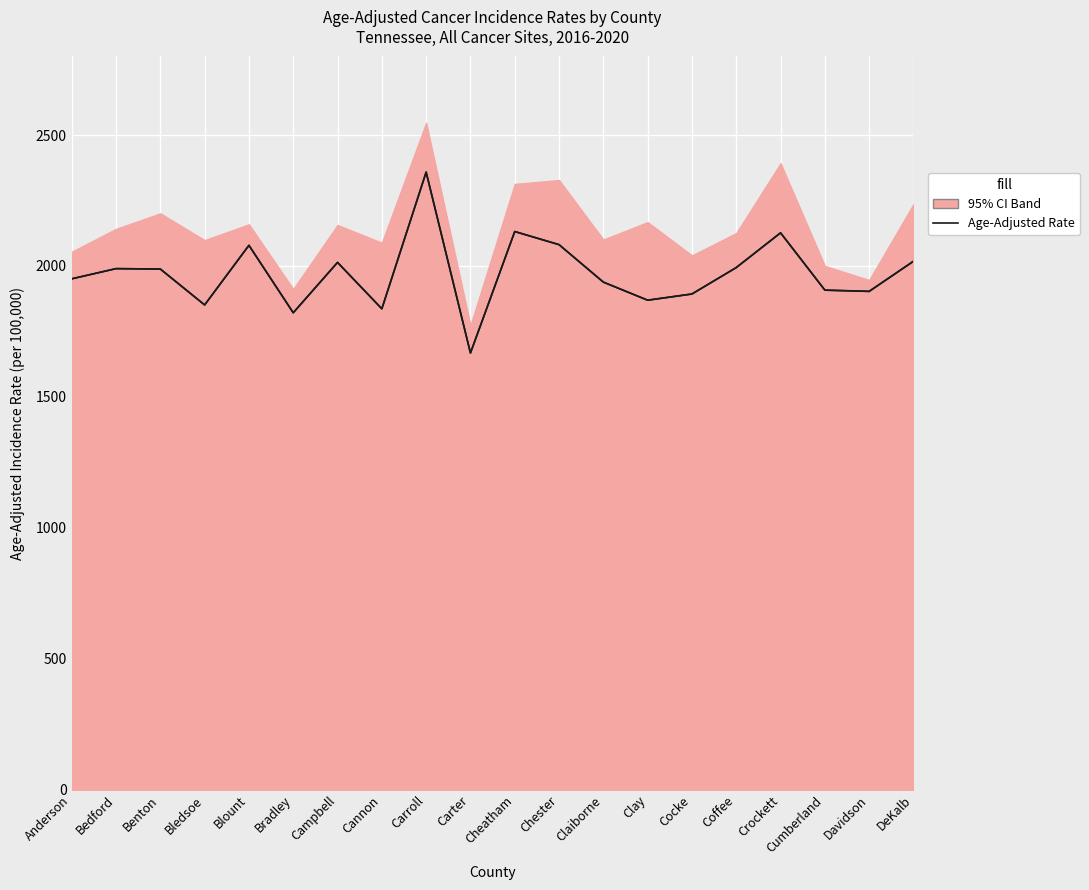

Approximately how many times larger is the value at Chester compared to Cocke?

1.1